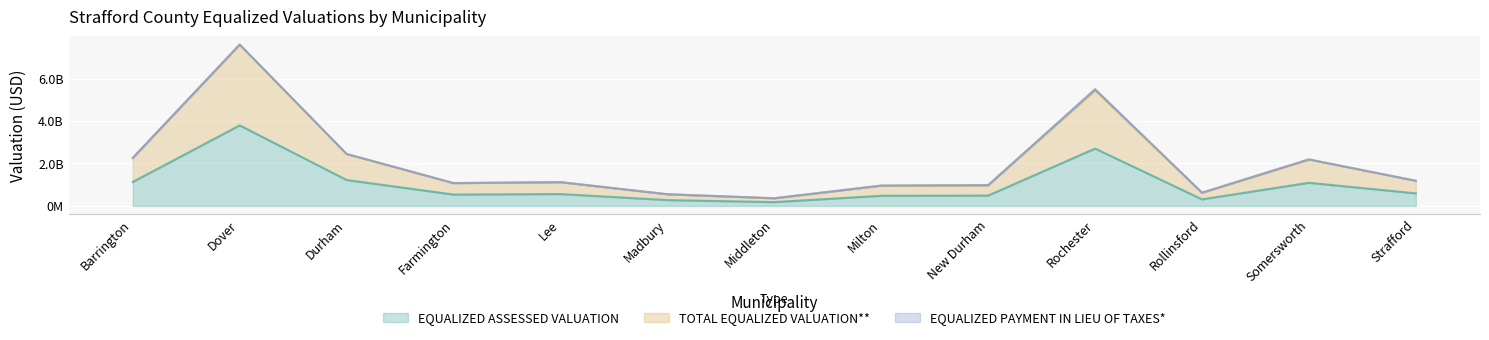

Does the chart display data point markers on the line(s)?

No